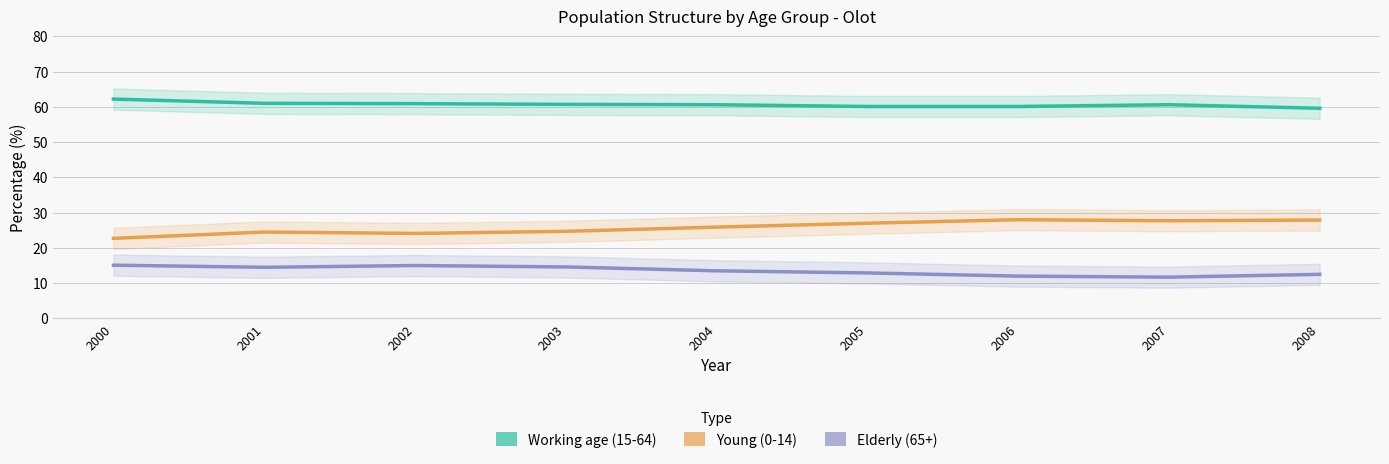

What are all the series names shown in the legend?

Working age (15-64), Young (0-14), Elderly (65+)